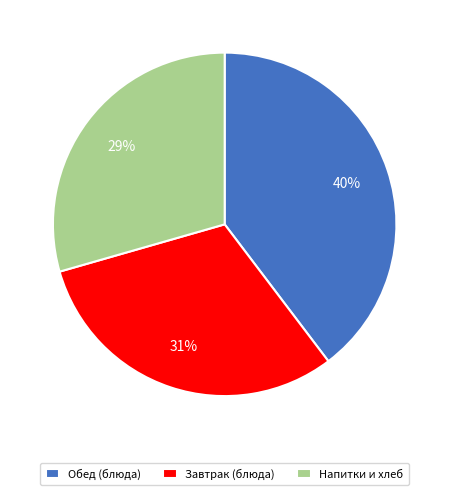

Approximately how many times larger is the value at Завтрак (блюда) compared to Обед (блюда)?

0.8